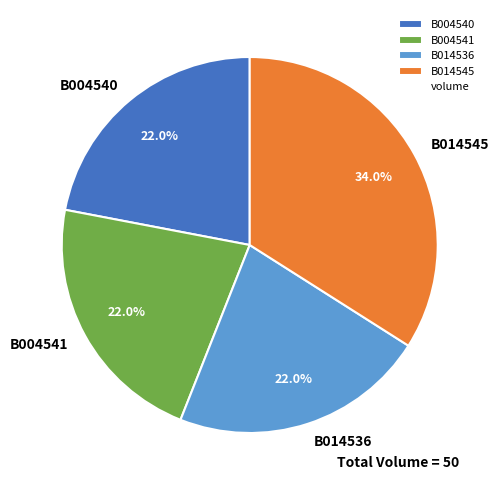

What percentage is the B014545 slice, to the nearest percent?

34%